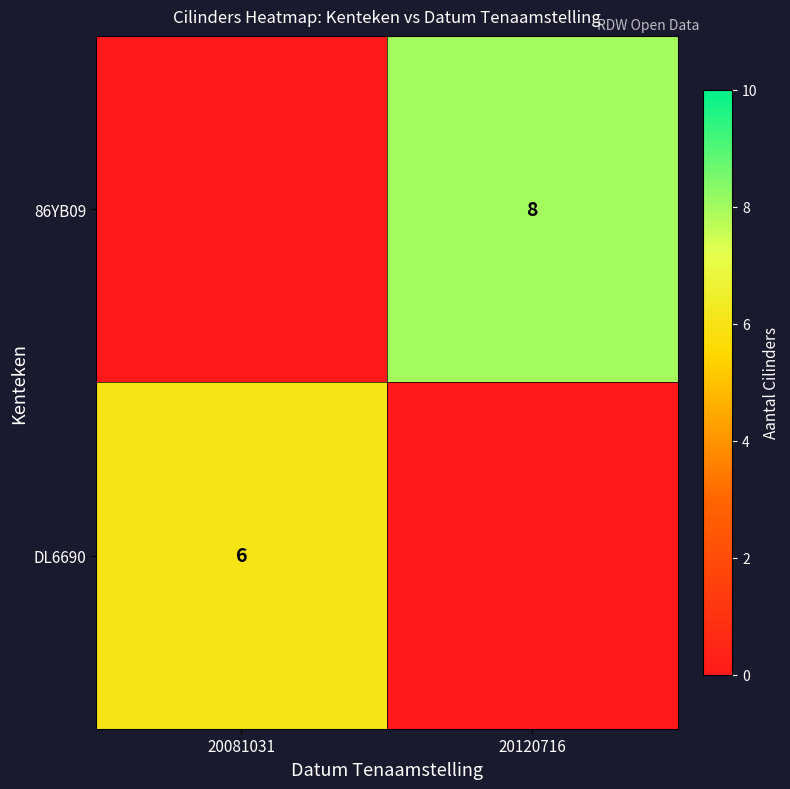

True or false: 86YB09 has a value of 2 at 20120716.

False